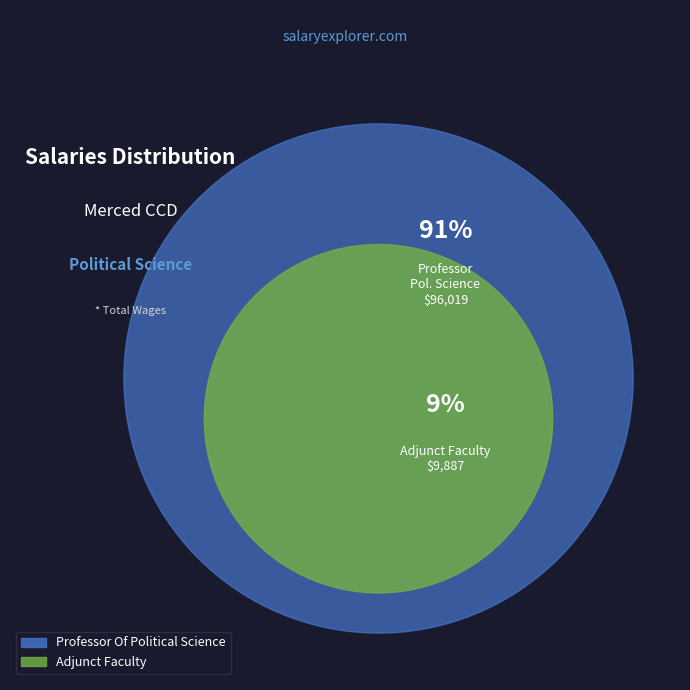

What is the largest slice in the pie chart?

Professor Of Political Science